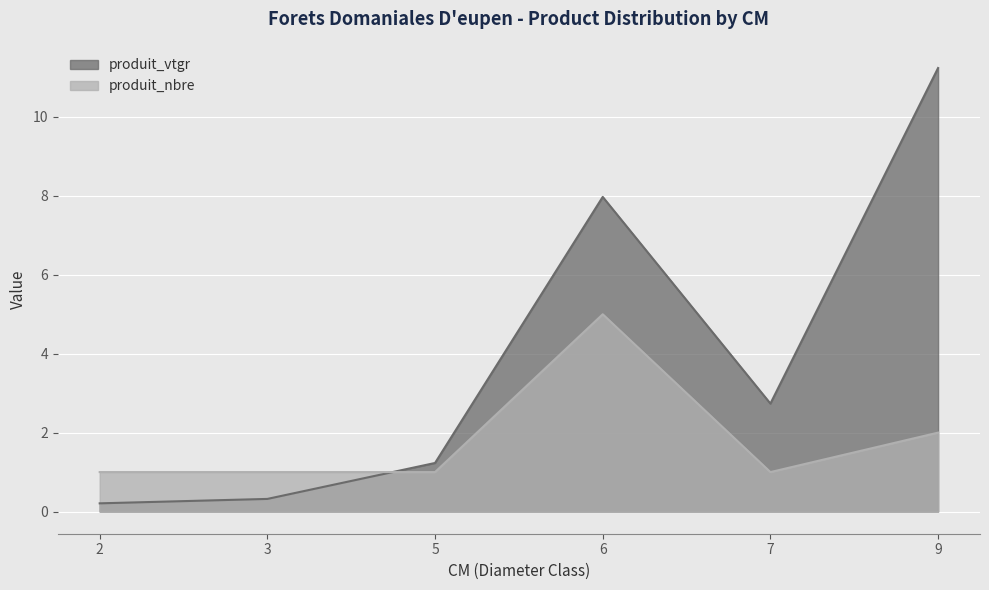

Reading left to right, extract all data points from this chart.

produit_vtgr: 0.2	0.3	1.2	8.0	2.7	11.2
produit_nbre: 1.0	1.0	1.0	5.0	1.0	2.0